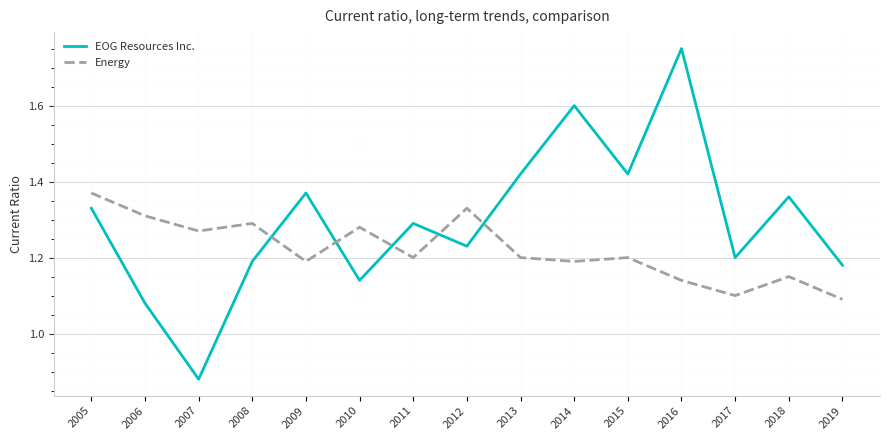

List the series in order of their peak value, highest first.

EOG Resources Inc., Energy